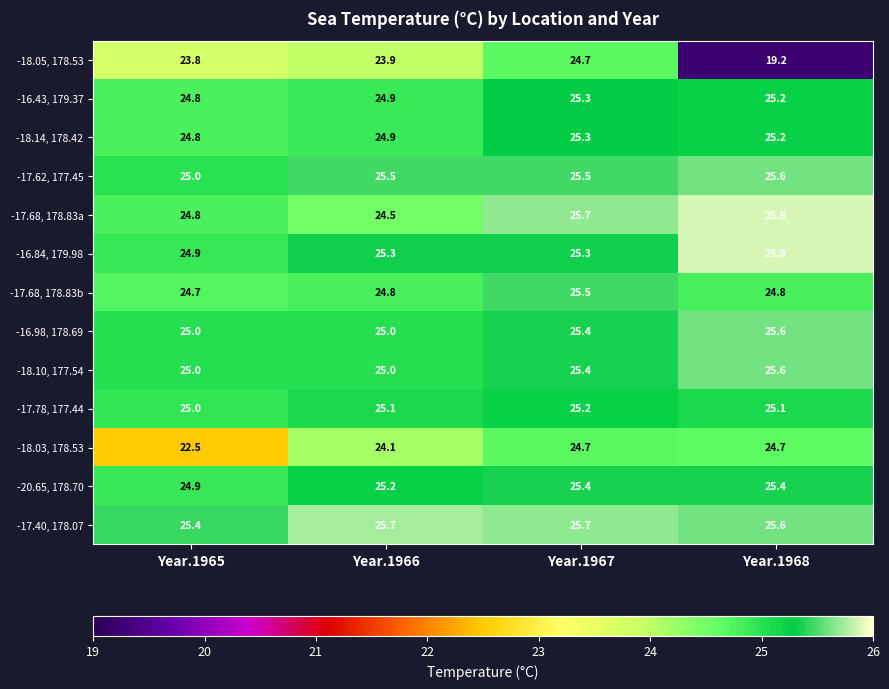

What is the sum of all -17.68, 178.83b values?

99.8